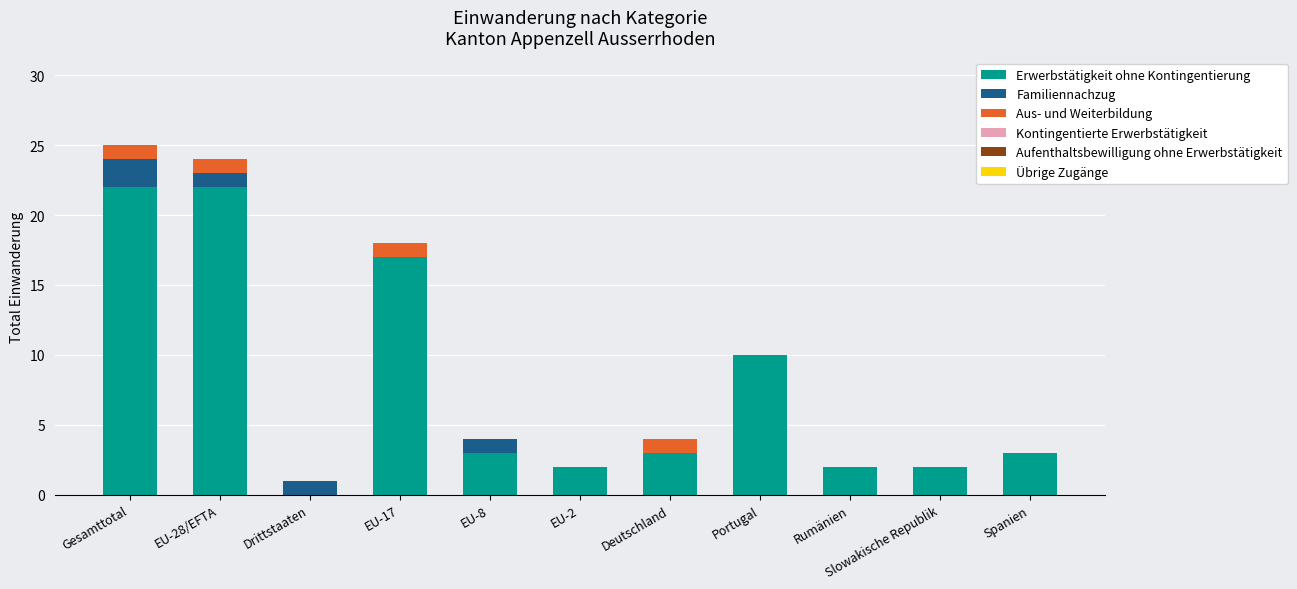

Is it true that Erwerbstätigkeit ohne Kontingentierung equals 3 at Spanien?

True